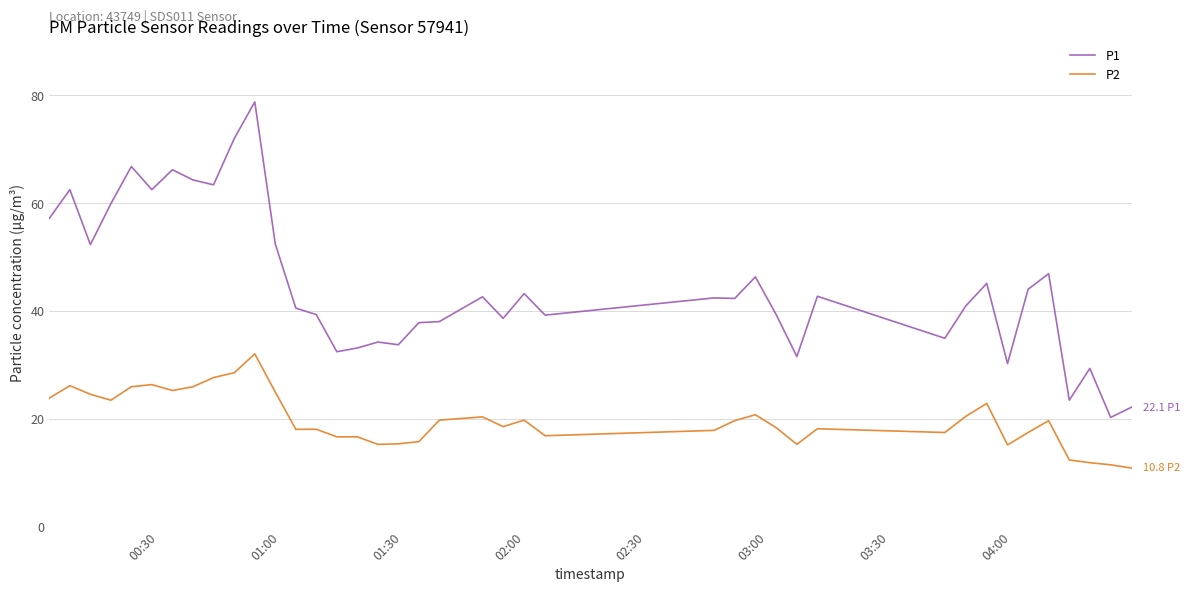

What is the difference between the maximum and second lowest values in the P2 series?

20.6